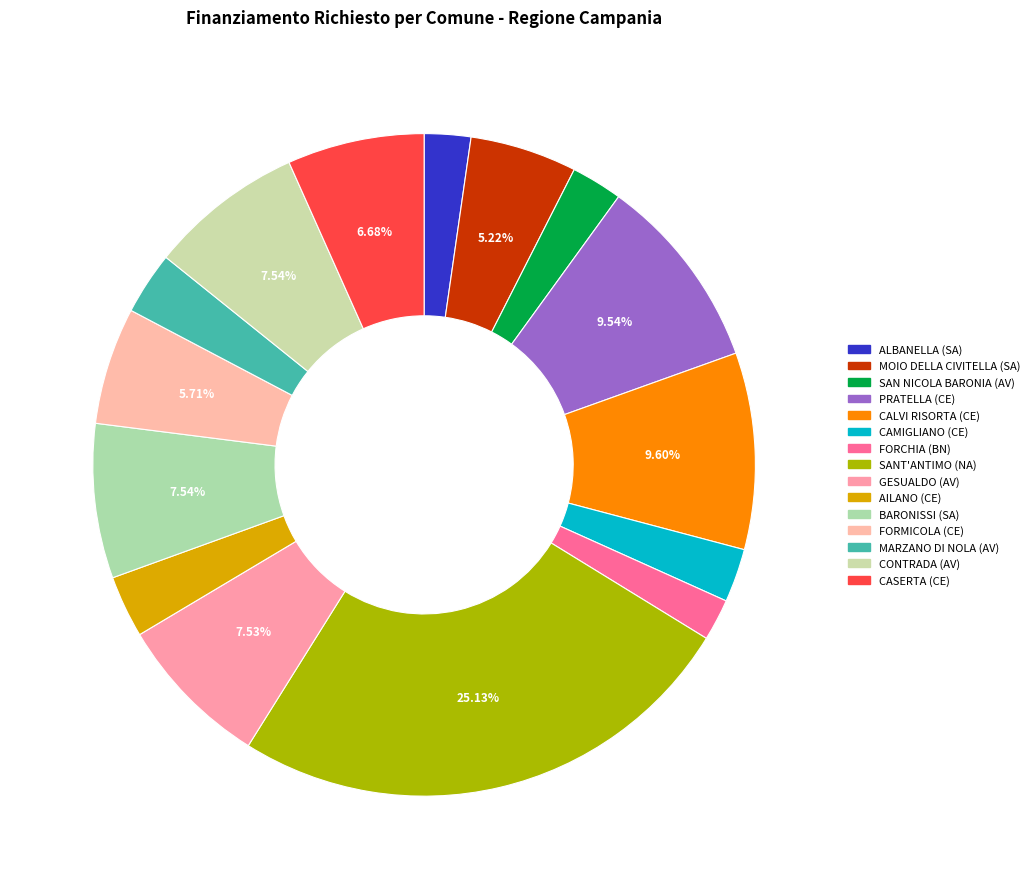

Count the number of slices in the pie.

15